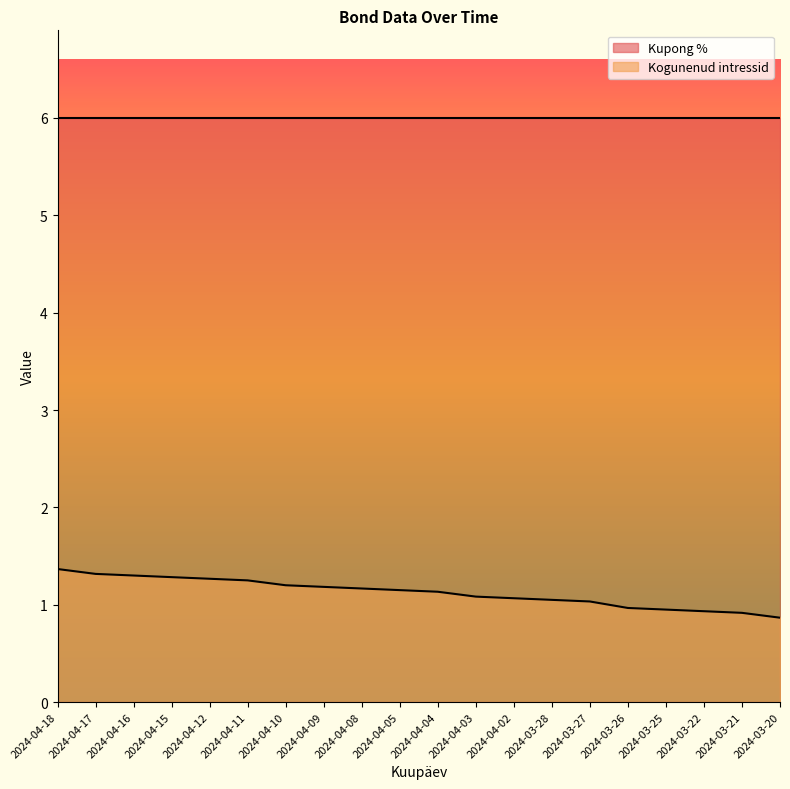

What is the value of the 16th point from the left?

1.0